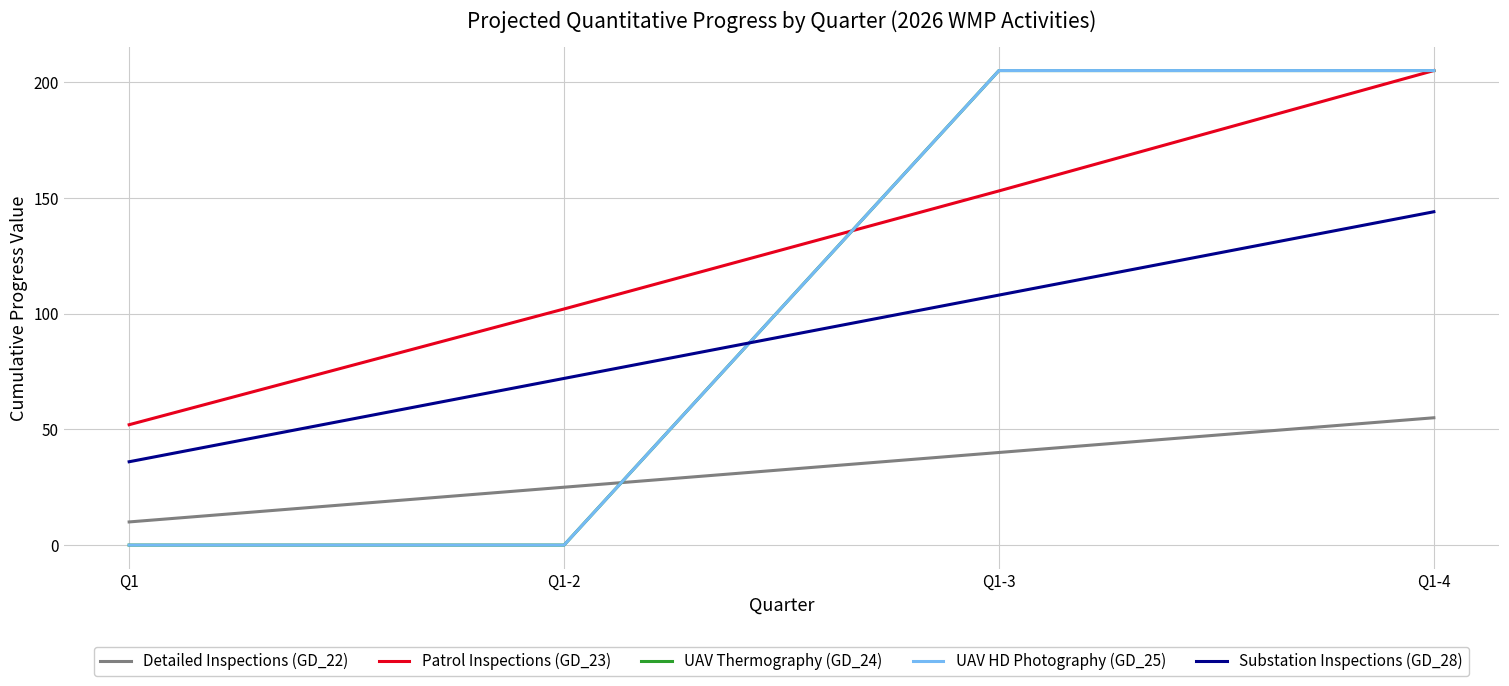

Is this an area chart (filled region under the line)?

No